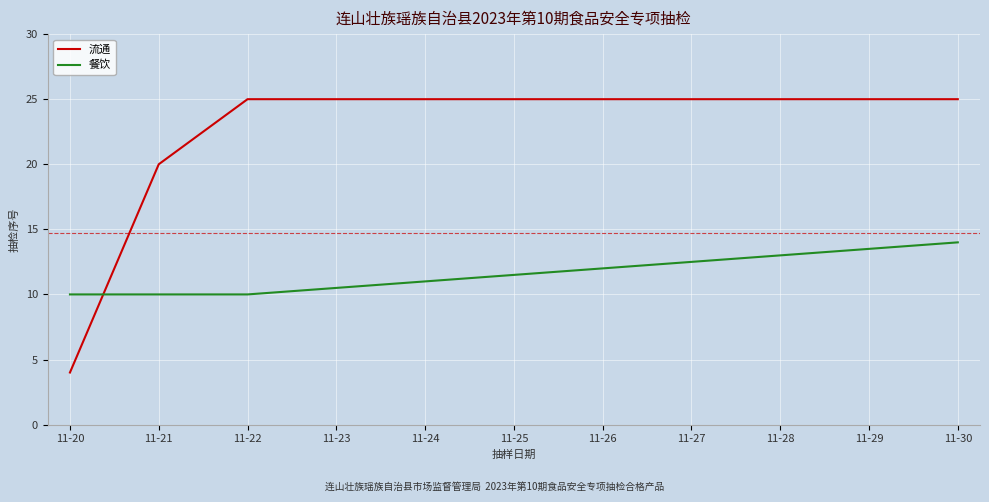

Rank the series by their maximum value, from lowest to highest.

餐饮, 流通